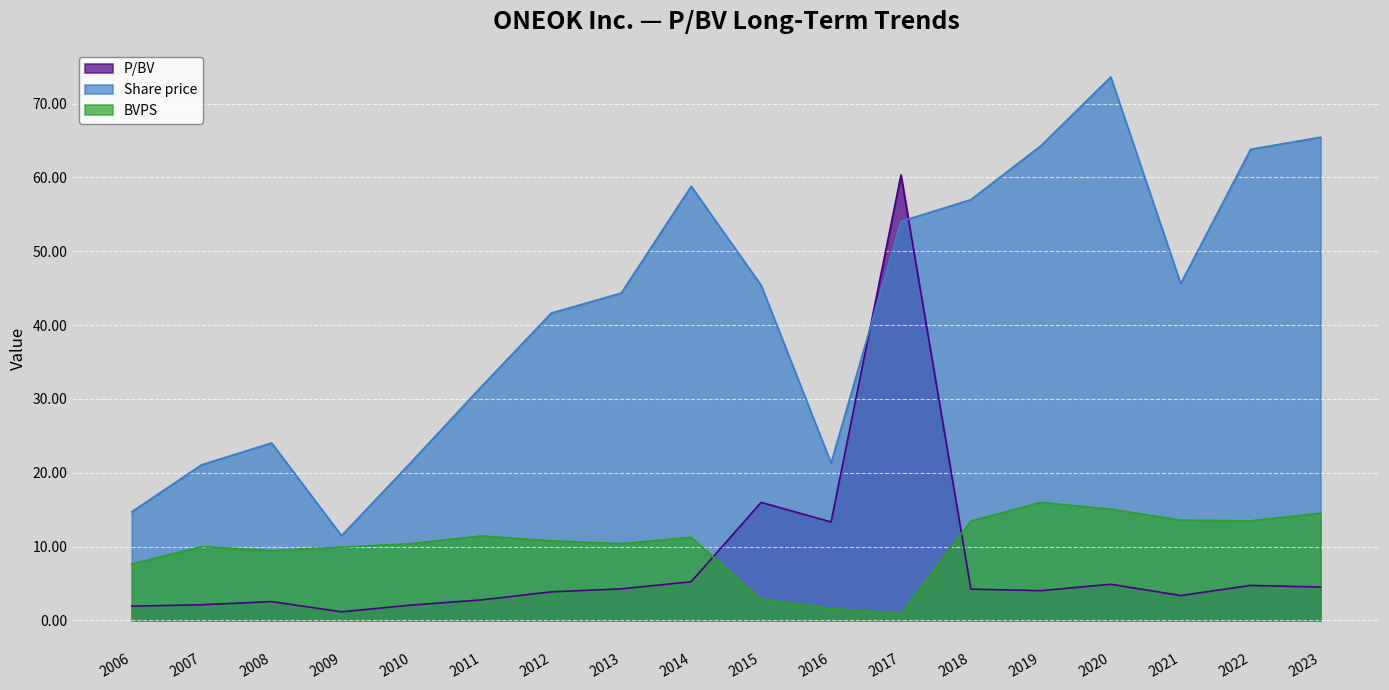

How many lines are shown in the chart?

3